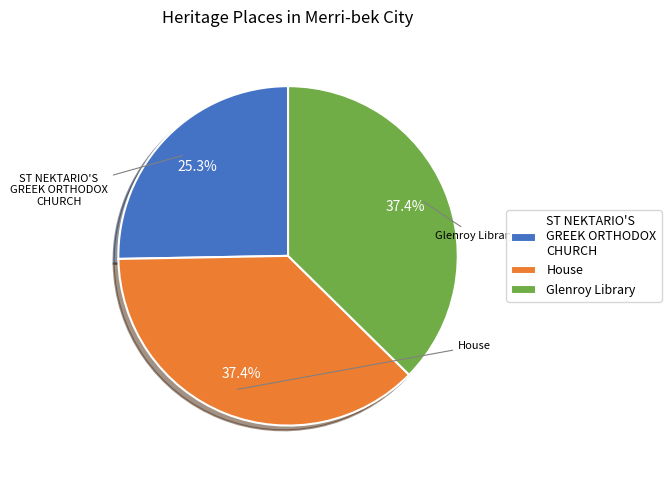

Between Glenroy Library and ST NEKTARIO'S GREEK ORTHODOX CHURCH, which is larger?

Glenroy Library